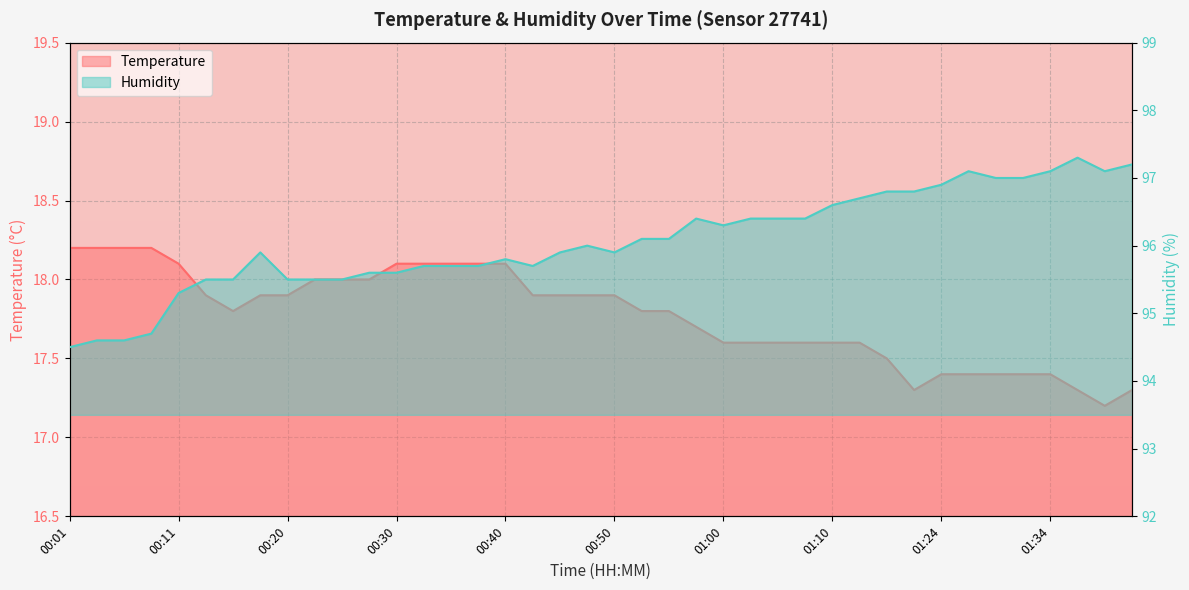

Rank the categories by temperature value from lowest to highest.

01:39, 01:22, 01:37, 01:42, 01:24, 01:27, 01:29, 01:32, 01:34, 01:19, 01:00, 01:02, 01:05, 01:07, 01:10, 01:15, 00:57, 00:16, 00:52, 00:55, 00:13, 00:18, 00:20, 00:42, 00:45, 00:47, 00:50, 00:23, 00:25, 00:28, 00:11, 00:30, 00:33, 00:35, 00:38, 00:40, 00:01, 00:03, 00:06, 00:08